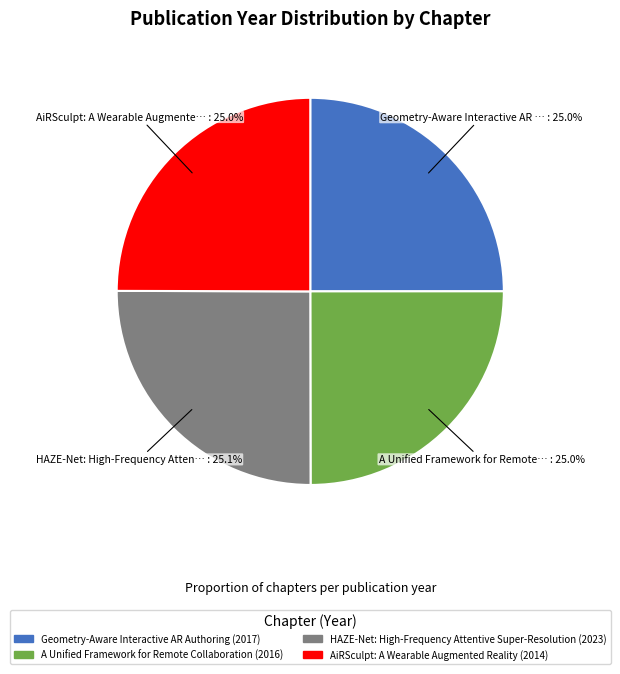

How many slices are in this pie chart?

4